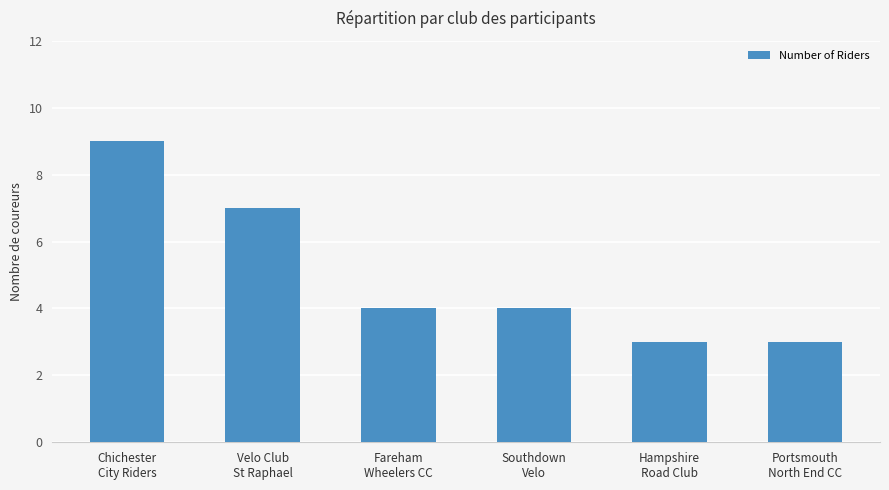

Reading right to left, transcribe all the data shown in this chart.

3	3	4	4	7	9